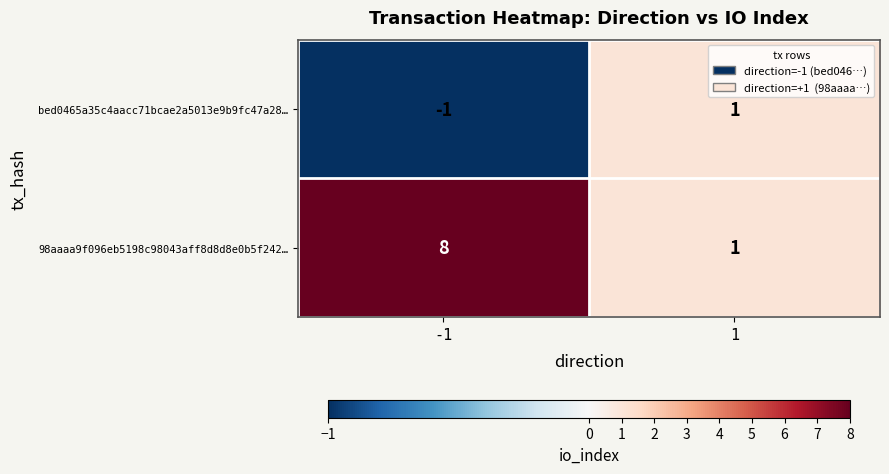

What is the difference between the maximum and minimum values in the 98aaaa9f096eb5198c98043aff8d8d8e0b5f242… series?

7